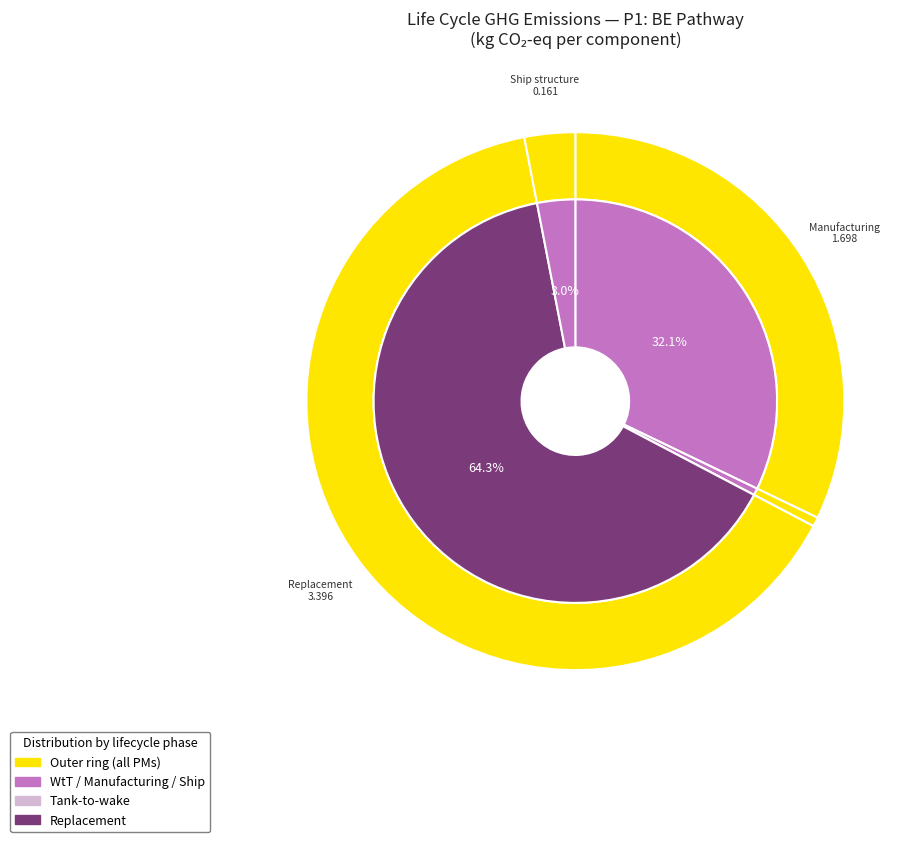

Between Replacement and Tank-to-wake, which is larger?

Replacement